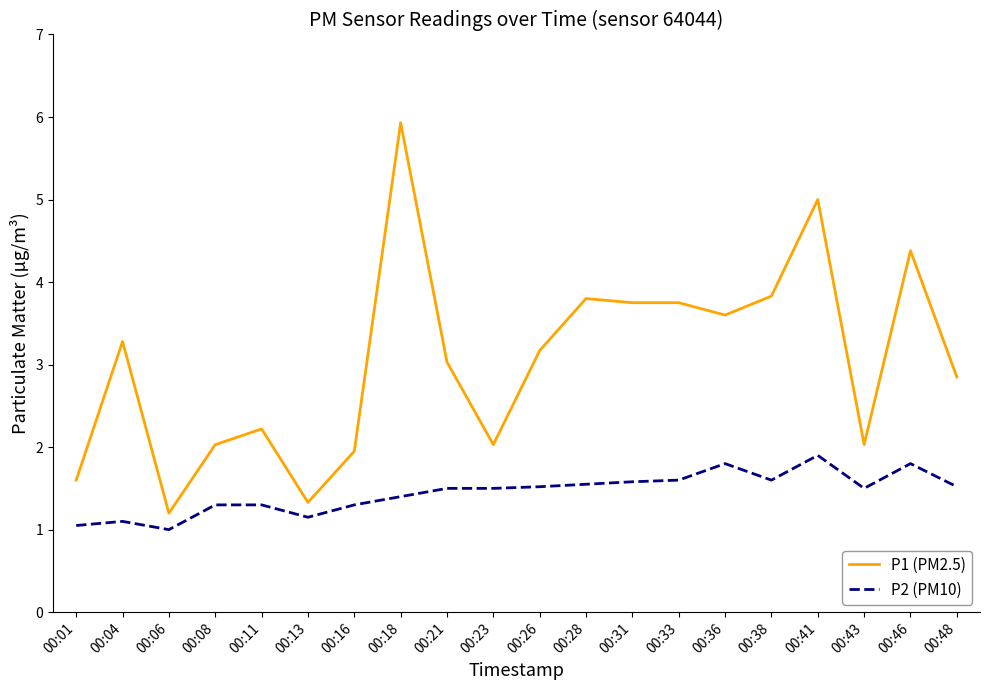

What is the difference between the maximum and minimum values in the P1 (PM2.5) series?

4.7